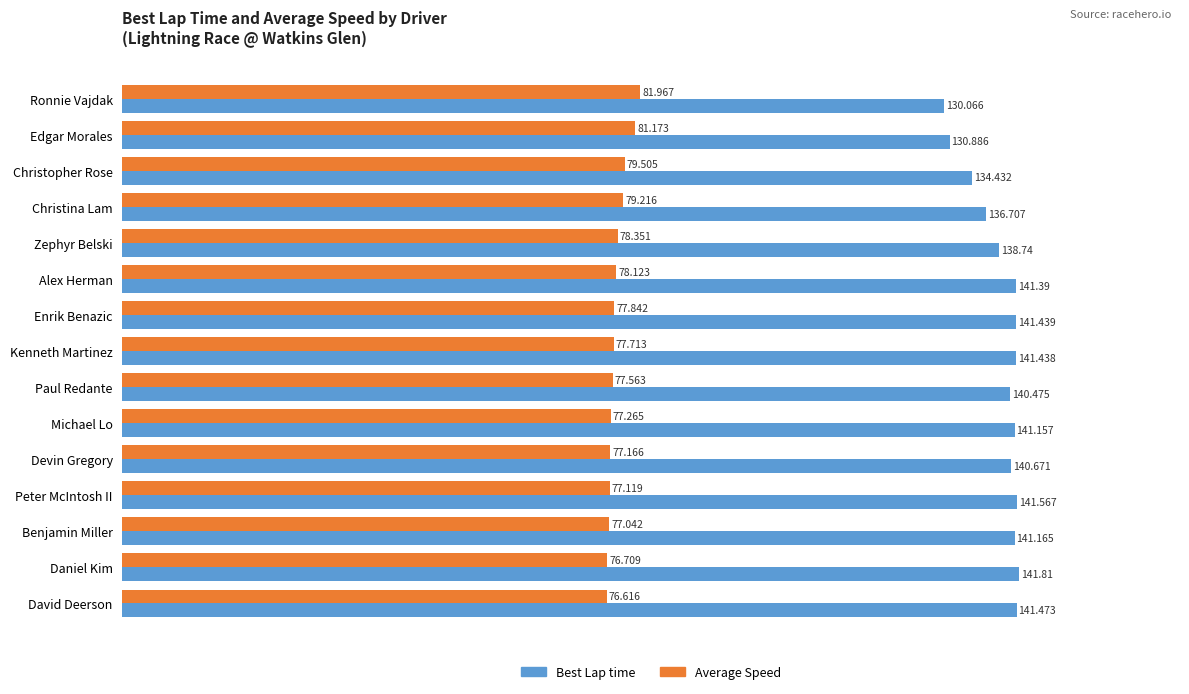

Count the number of data series in this chart.

2